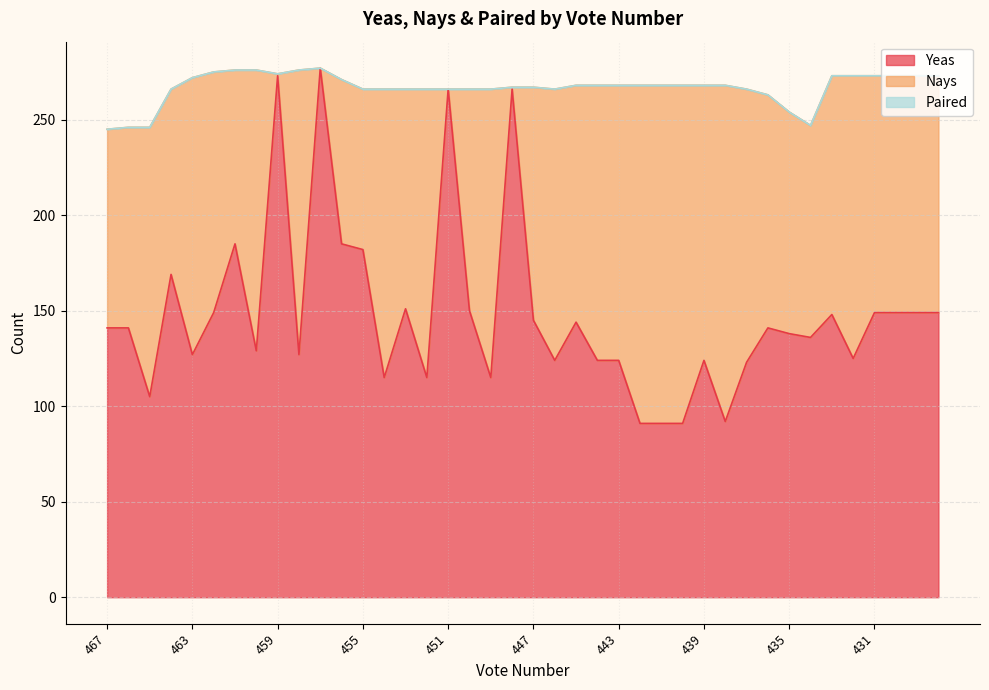

At which category is the sum across all series the highest?

457